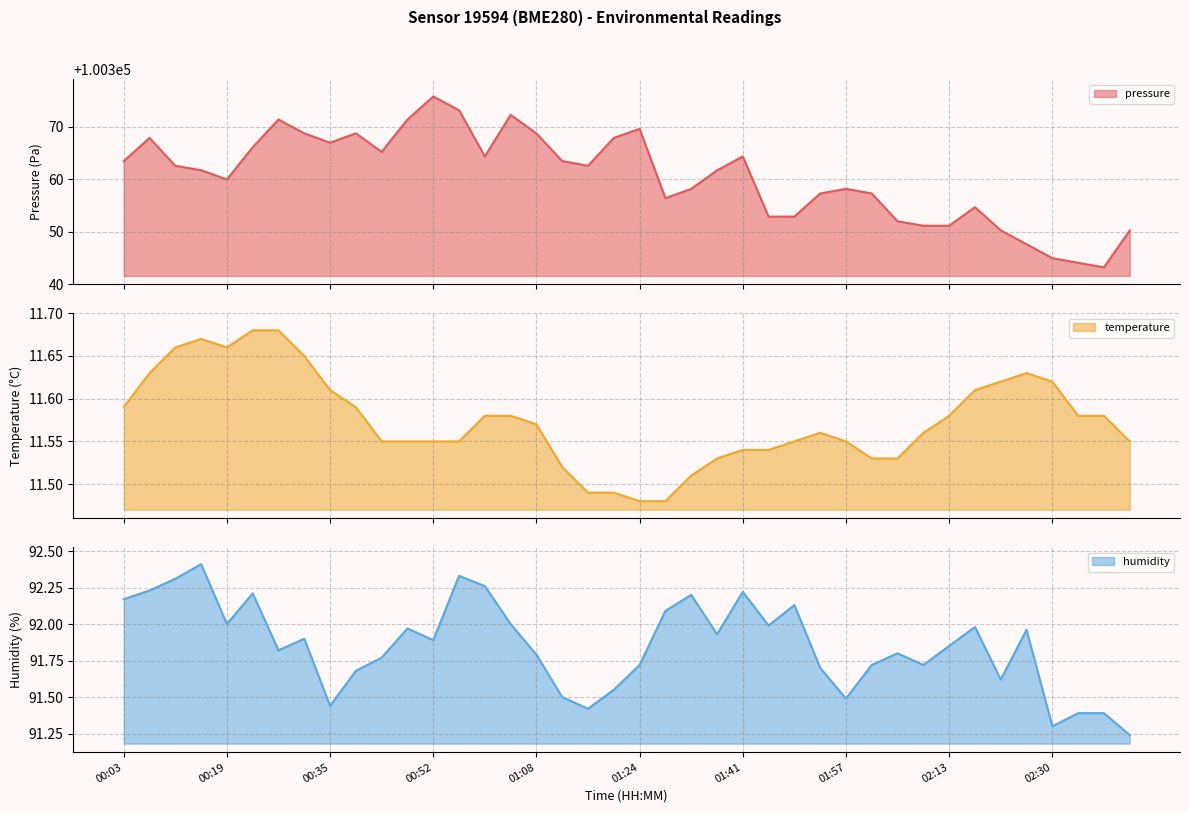

How many data points does each series have?

40